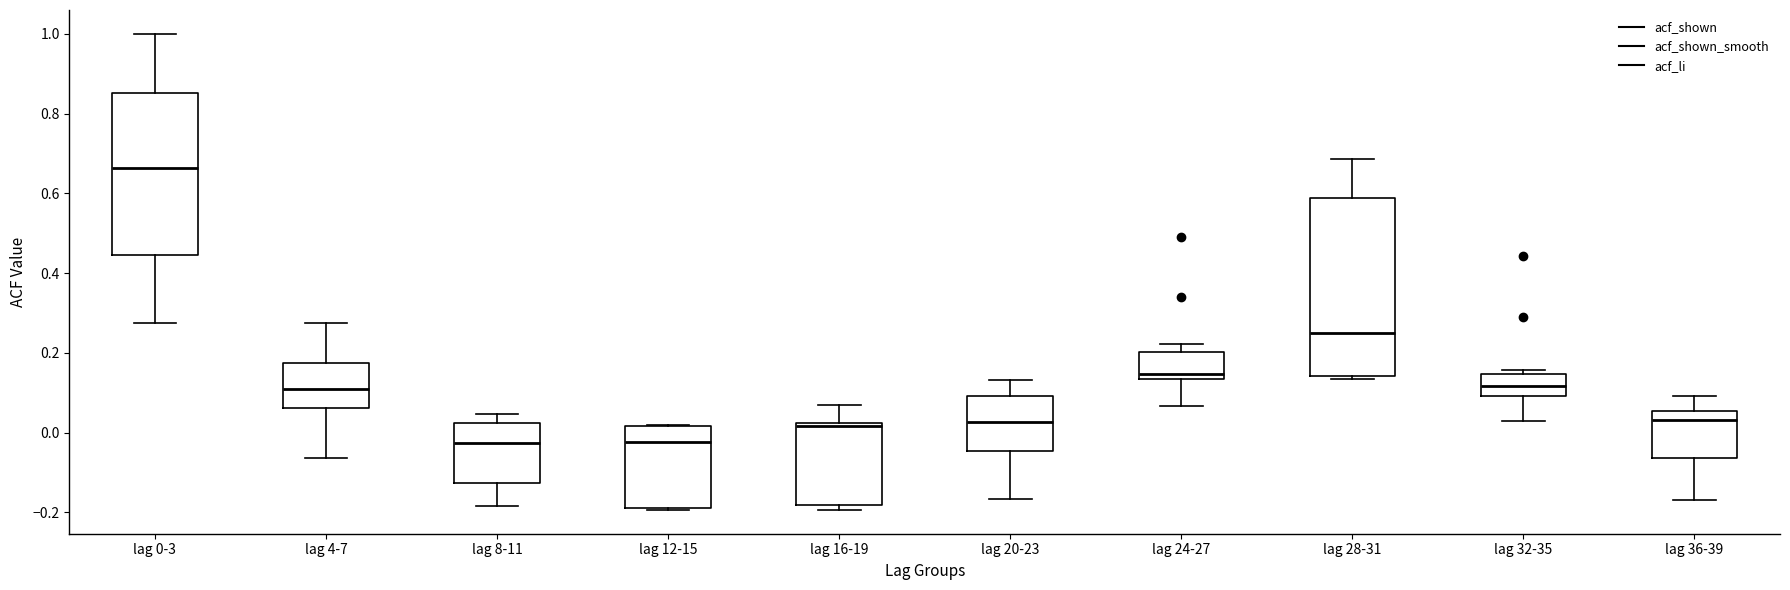

Which box has the highest median line?

lag 0-3